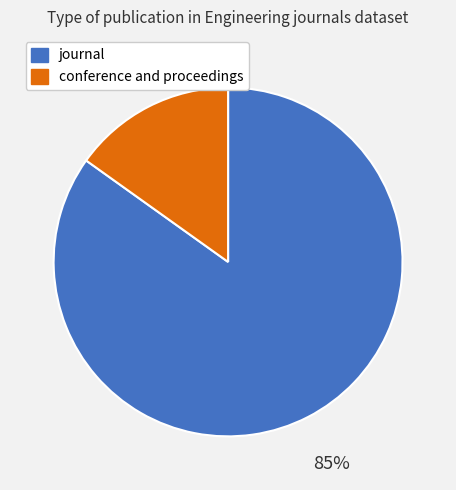

Count the number of slices in the pie.

2